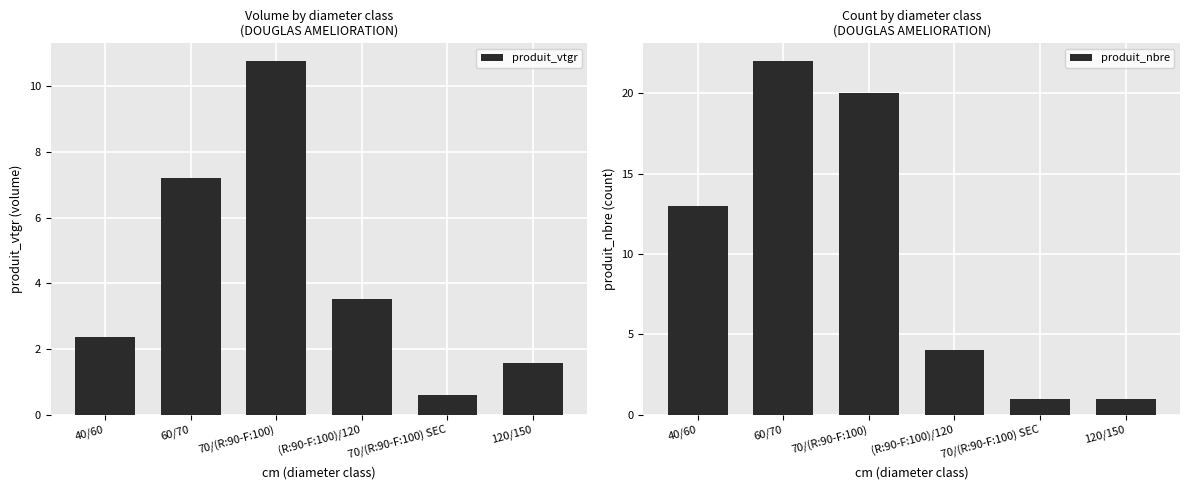

What is the value of the produit_vtgr bar at the 4th from the left?

3.5